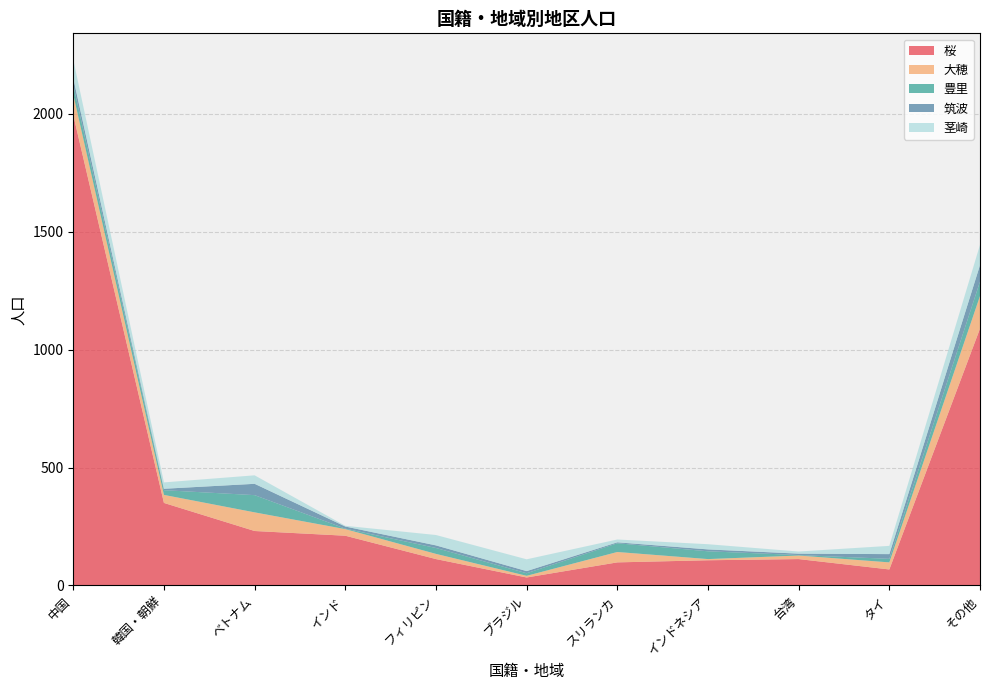

True or false: 桜 has a value of 211 at インド.

True